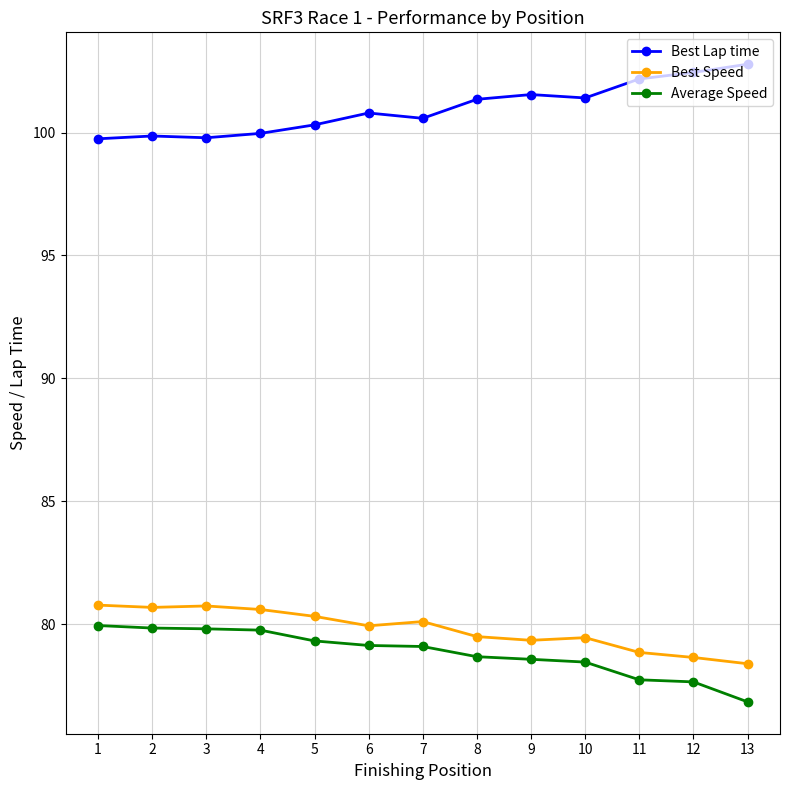

How many data points does each series have?

13